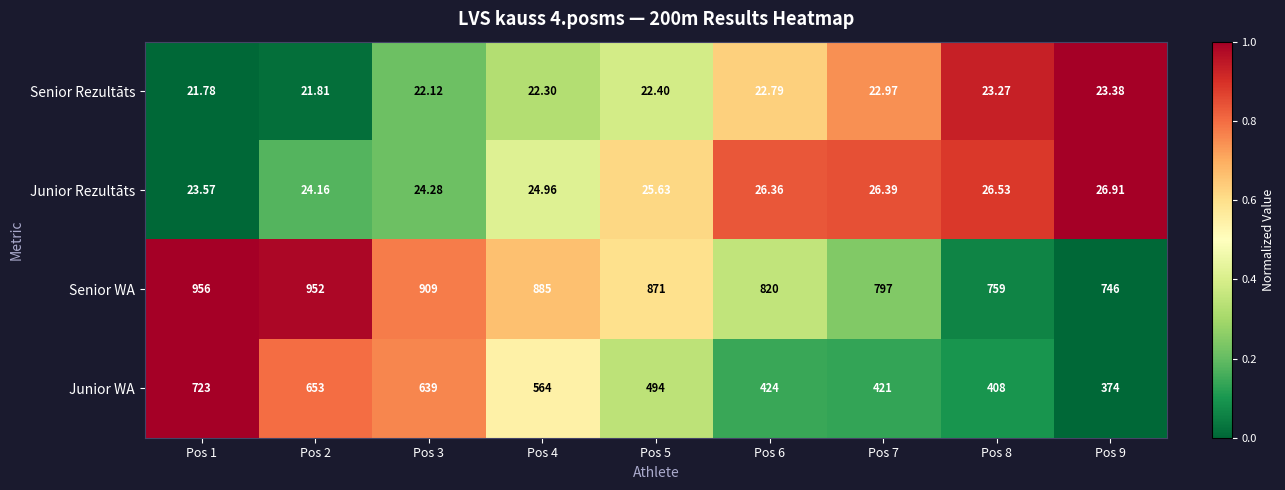

Which series has the widest spread of values?

Junior WA